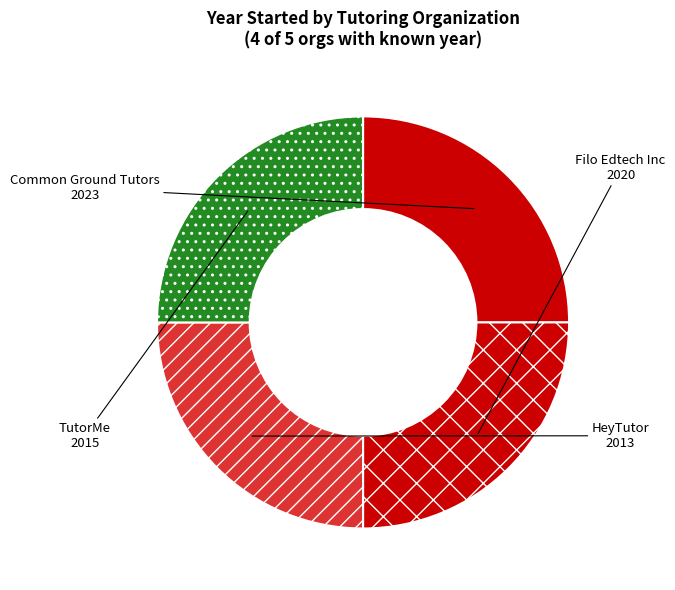

How many slices are in this pie chart?

4